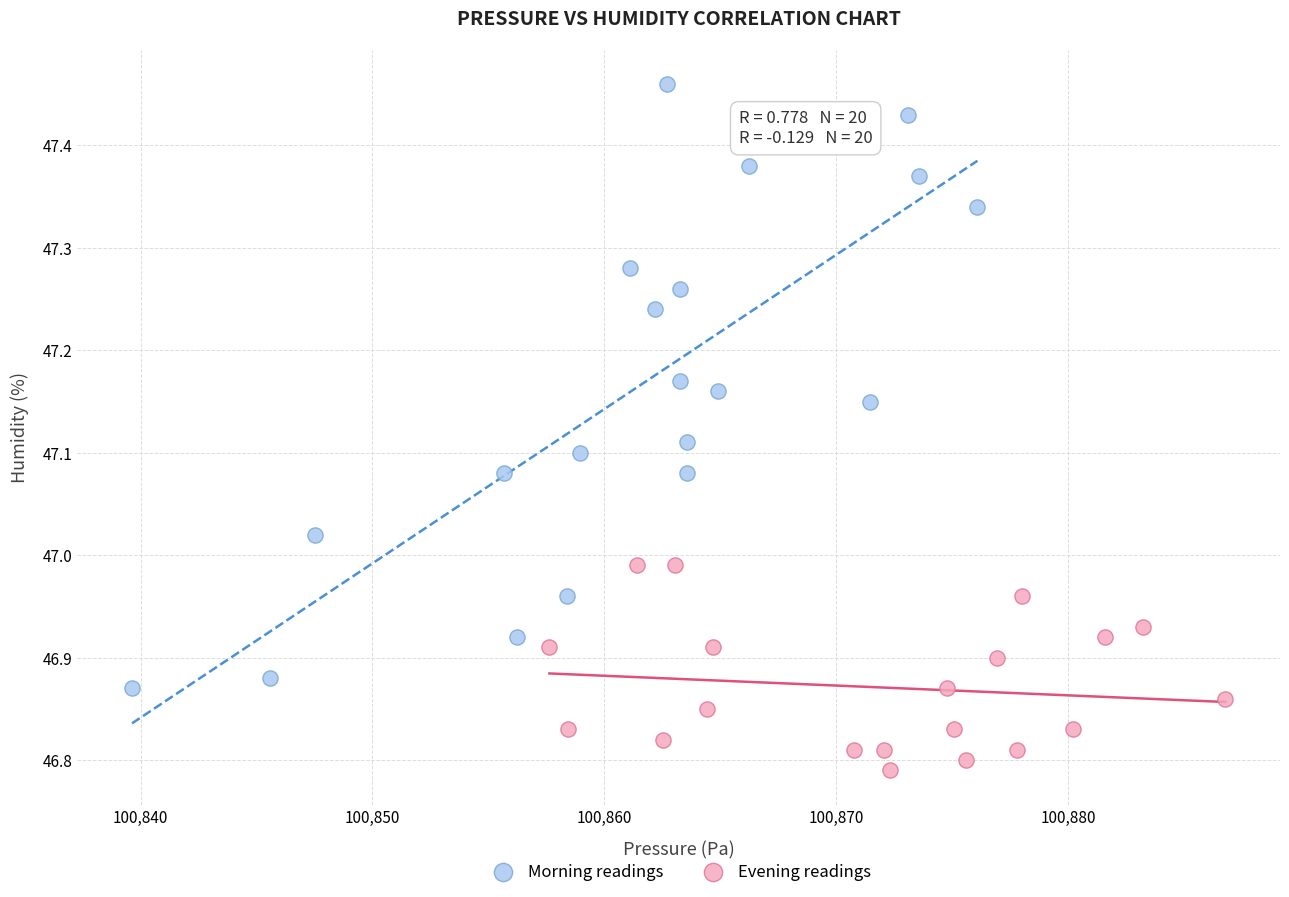

Which series contains the lowest Y value?

Evening readings